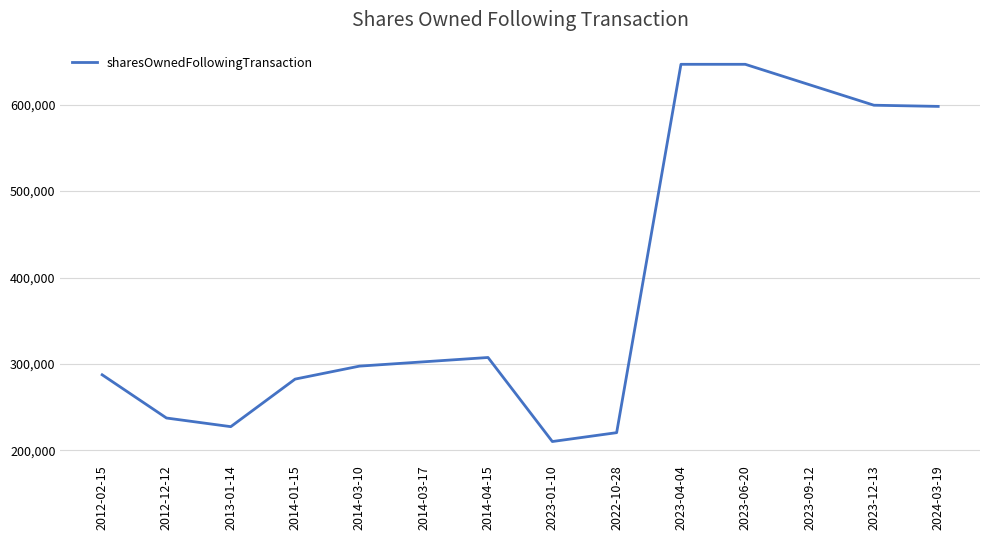

What is the change in value from 2014-03-17 to 2022-10-28?

-81942